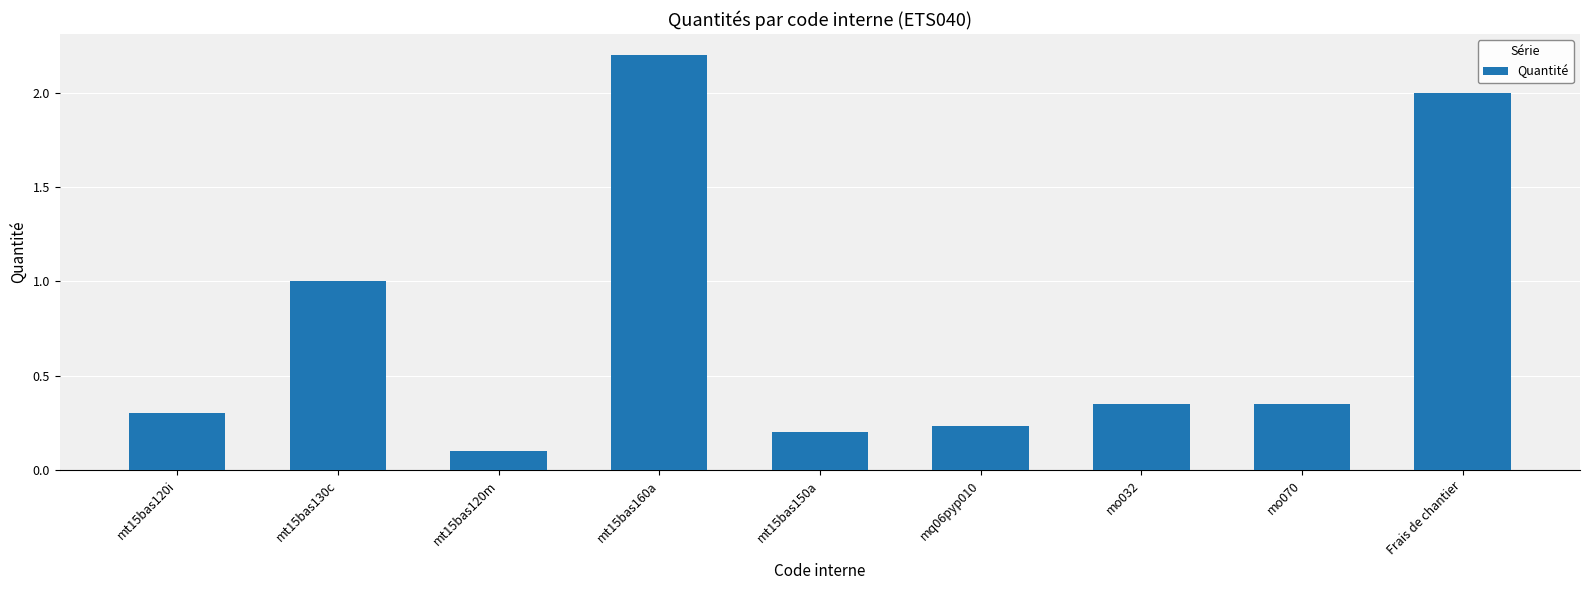

The chart shows a value of 2.0 at Frais de chantier. True or false?

True